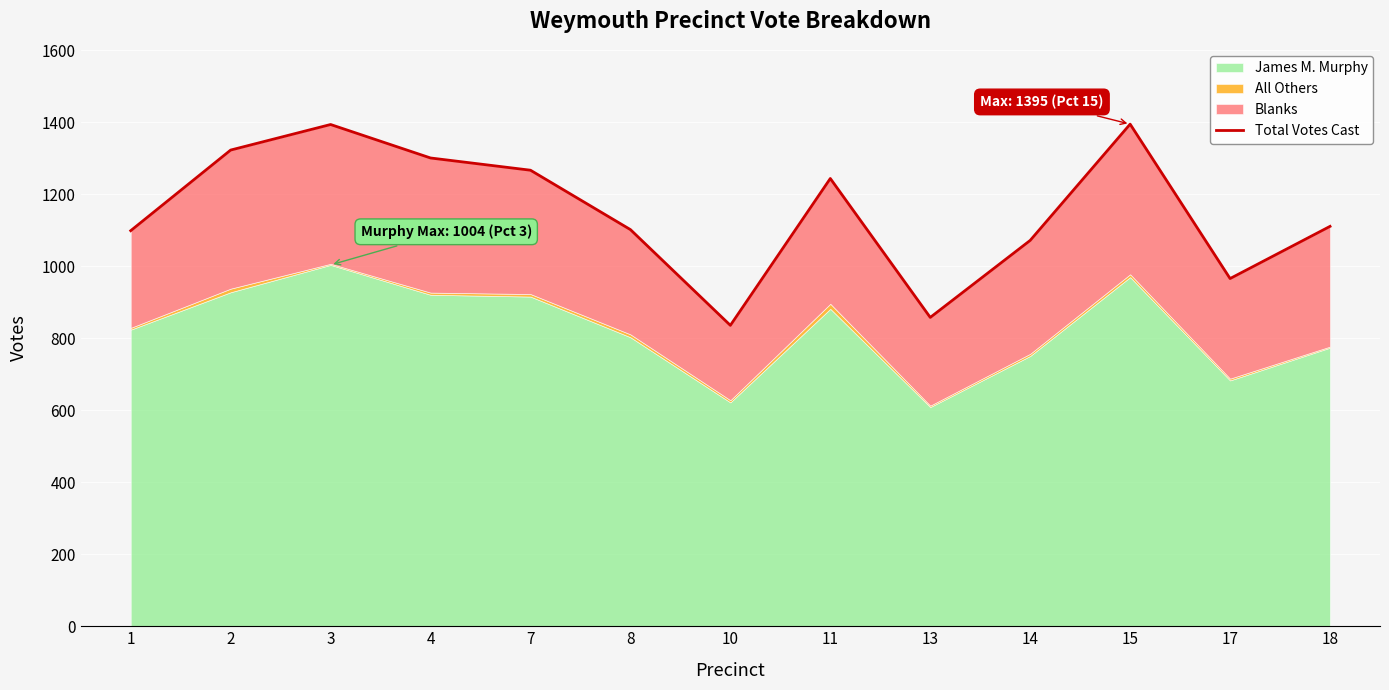

Is it true that the value at 11 is 598?

False